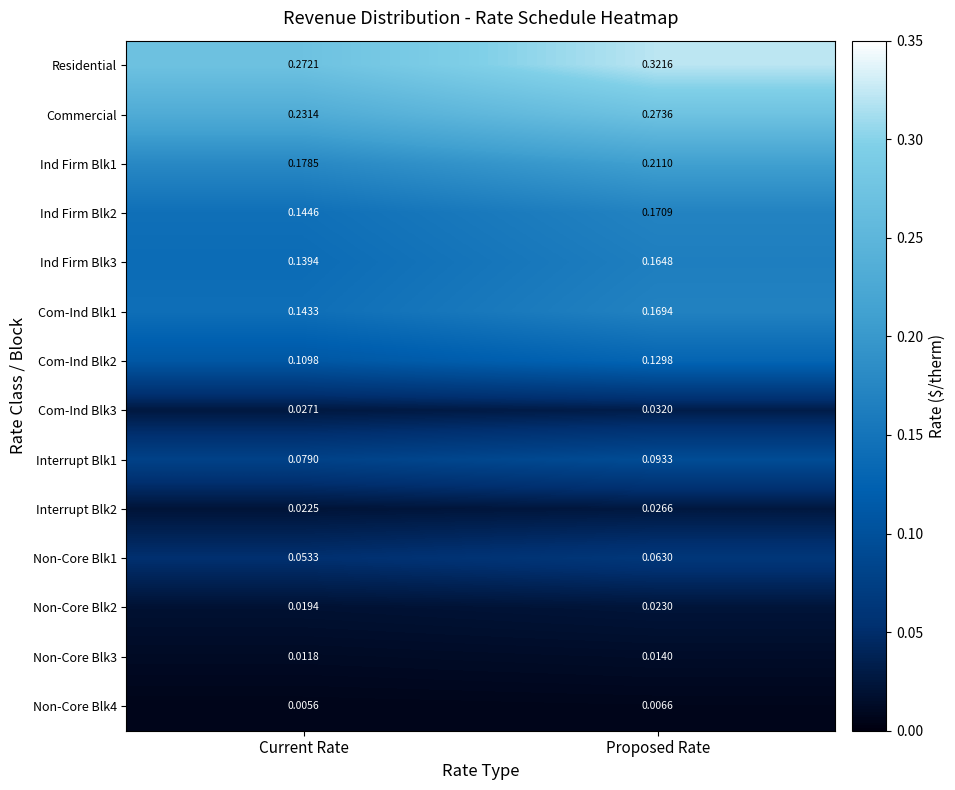

Which series has the widest spread of values?

Residential